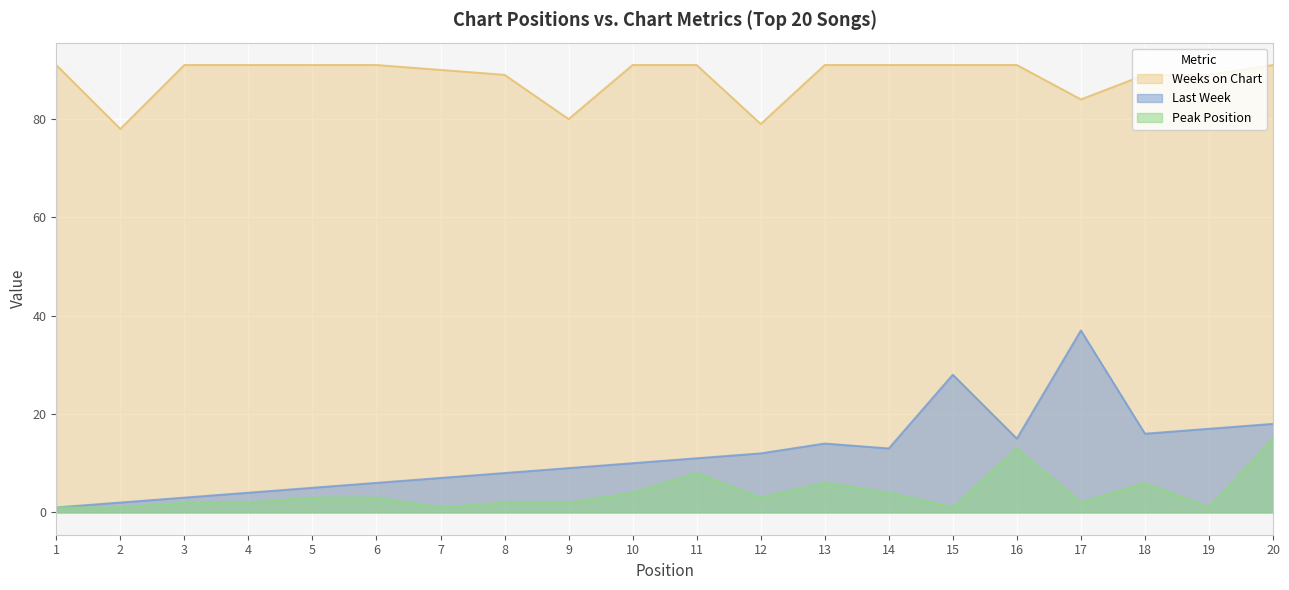

Where does the Last Week series first go above 11?

12